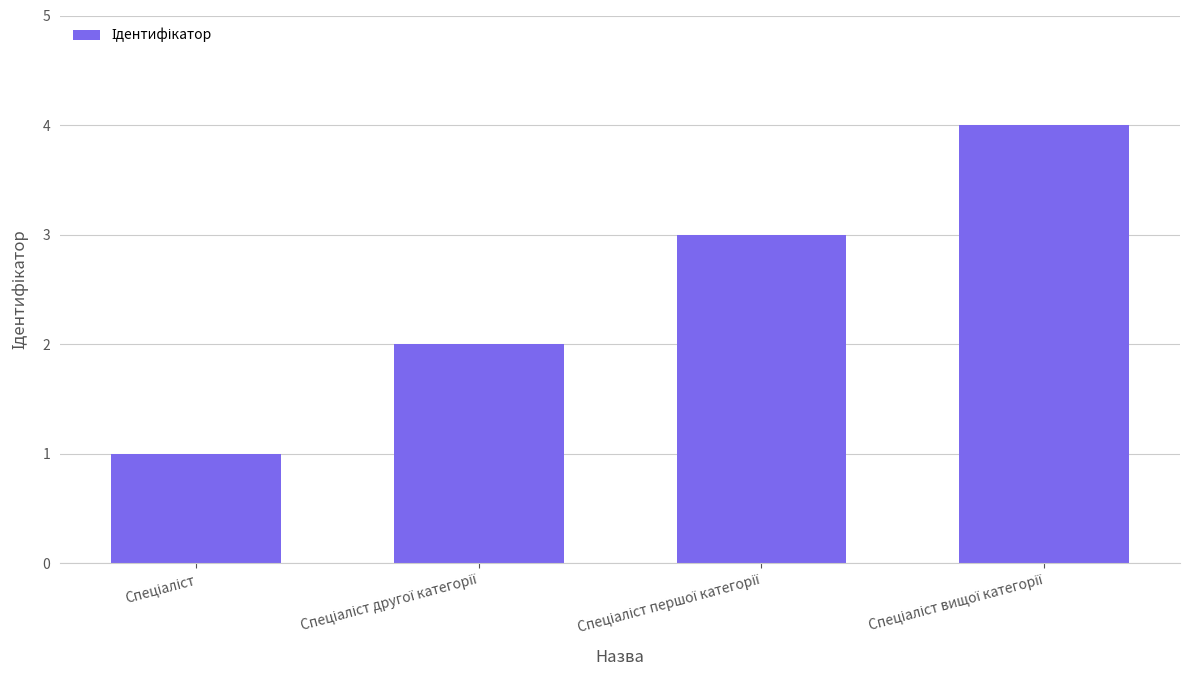

What is the smallest value displayed?

1